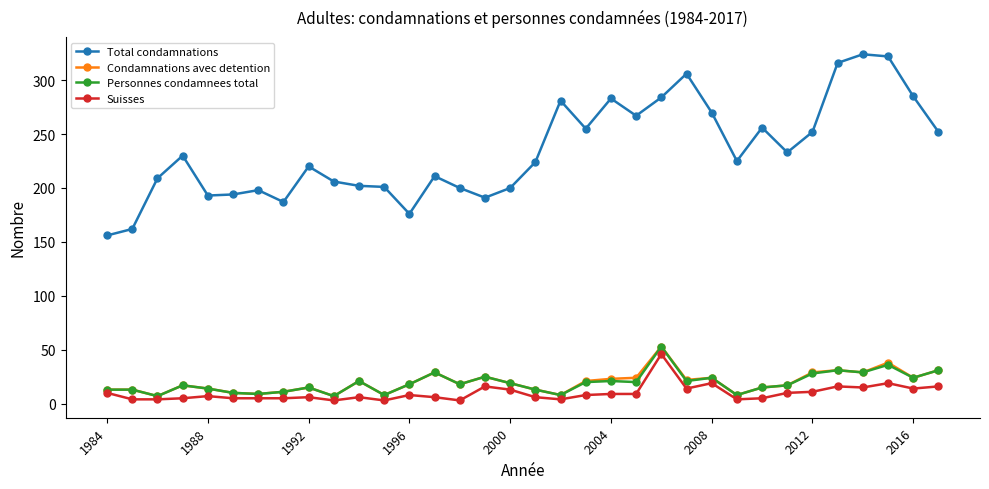

What is the value of the Personnes condamnees total point at the 10th from the left?

7